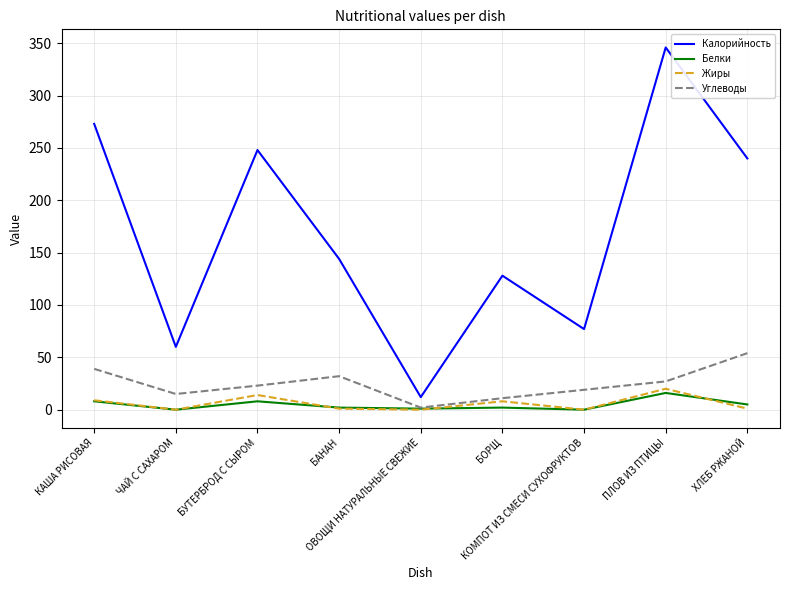

What is the difference between the second highest and minimum values in the Жиры series?

14